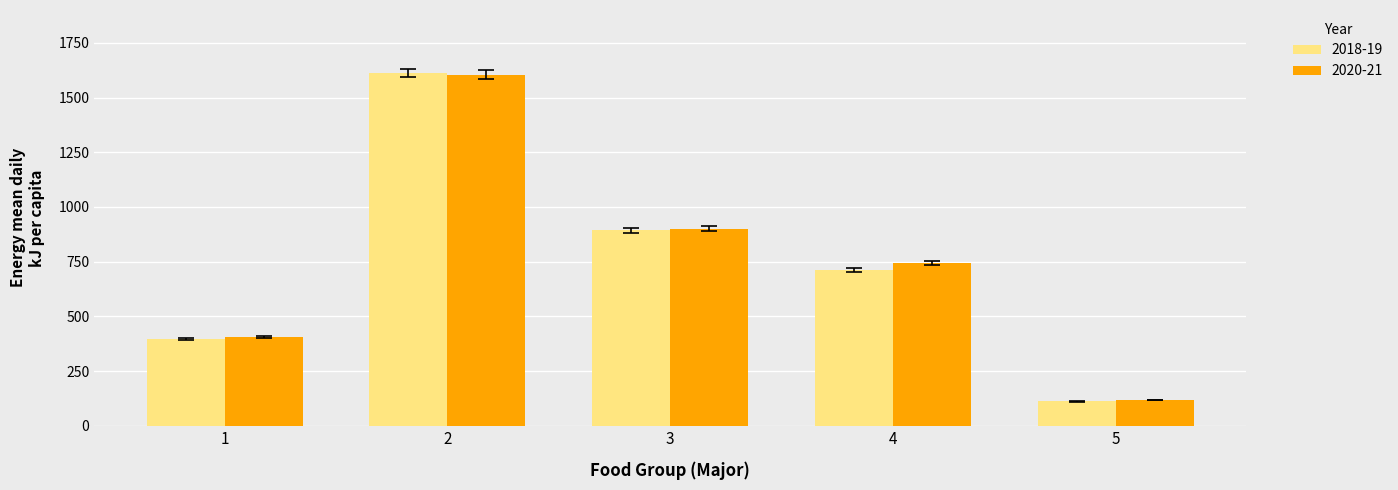

How many values in the 2020-21 series exceed 745?

3